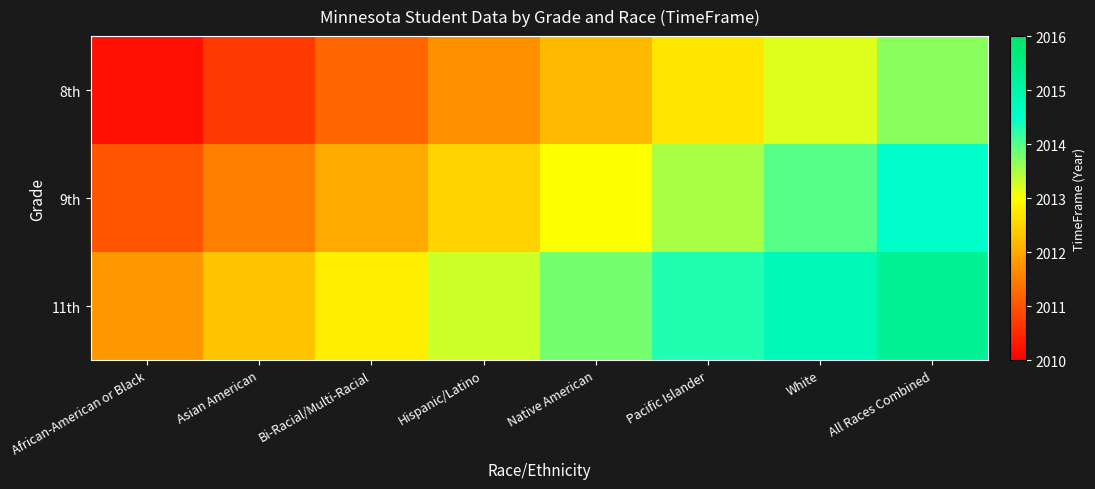

Reading right to left, extract all data points from this chart.

8th: All Races Combined=2013.7	White=2013.2	Pacific Islander=2012.7	Native American=2012.2	Hispanic/Latino=2011.7	Bi-Racial/Multi-Racial=2011.2	Asian American=2010.7	African-American or Black=2010.2
9th: All Races Combined=2014.5	White=2014.0	Pacific Islander=2013.5	Native American=2013.0	Hispanic/Latino=2012.5	Bi-Racial/Multi-Racial=2012.0	Asian American=2011.5	African-American or Black=2011.0
11th: All Races Combined=2015.3	White=2014.8	Pacific Islander=2014.3	Native American=2013.8	Hispanic/Latino=2013.3	Bi-Racial/Multi-Racial=2012.8	Asian American=2012.3	African-American or Black=2011.8